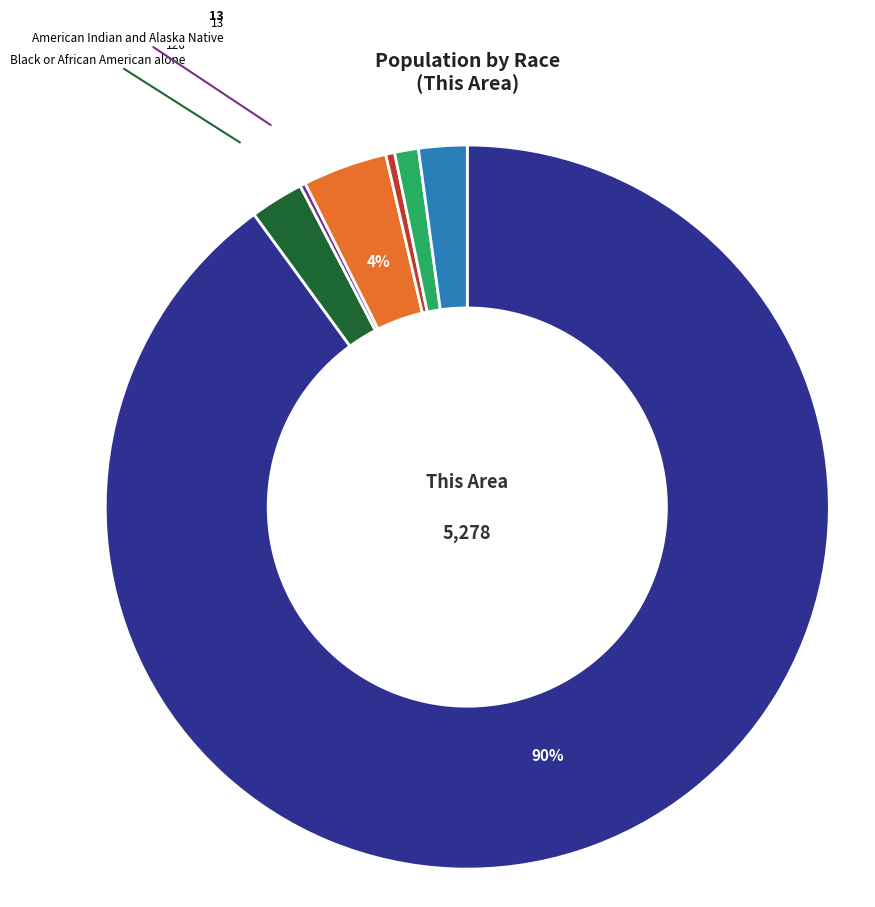

Which has a higher value, Some Other Race alone or Black or African American alone?

Black or African American alone